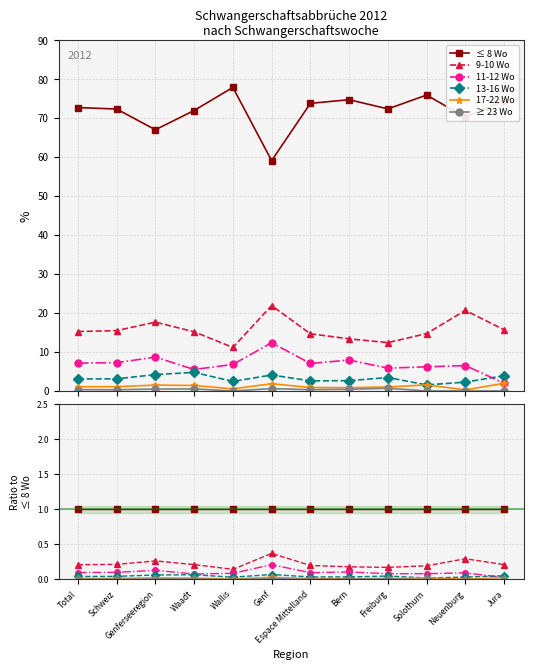

Rank the series at Neuenburg from highest to lowest value.

≤ 8 Wo, 9-10 Wo, 11-12 Wo, 13-16 Wo, 17-22 Wo, ≥ 23 Wo